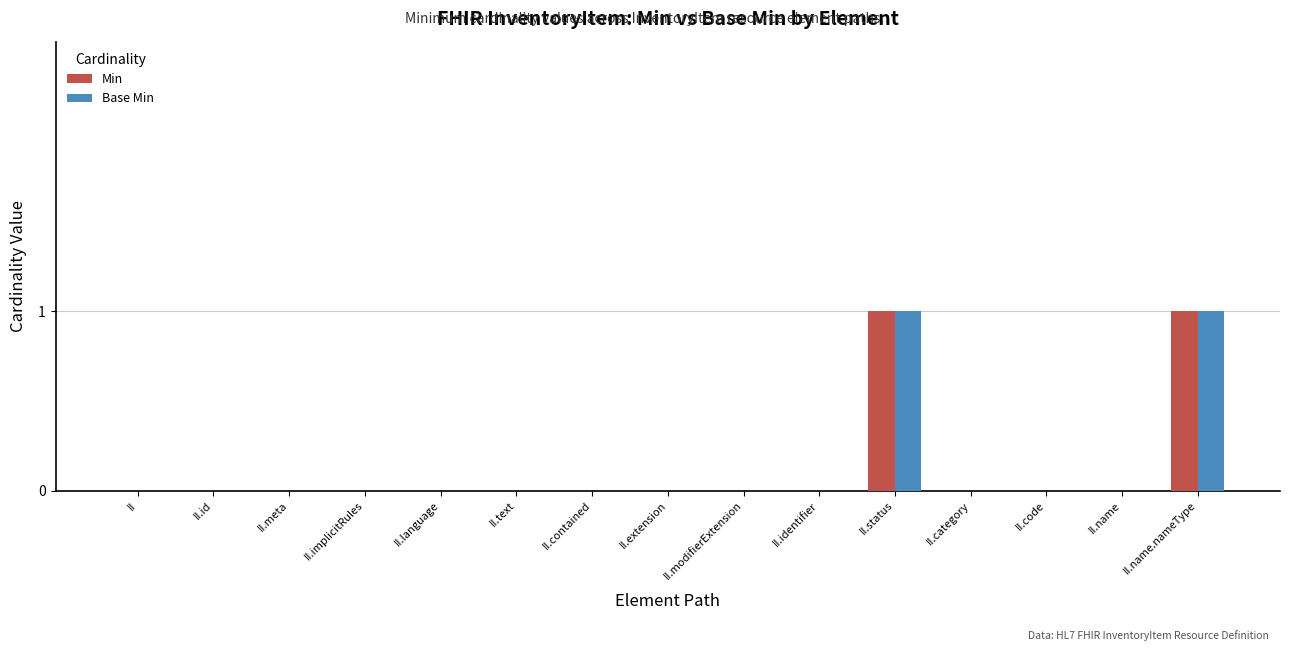

The value of Min at II.contained is 0. True or false?

True